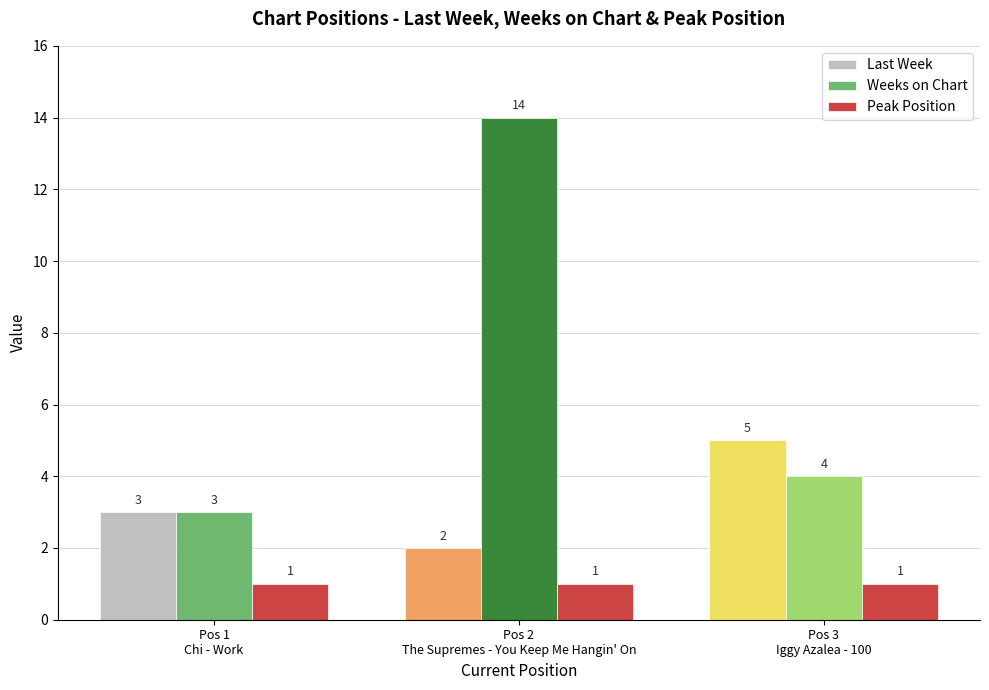

Rank the categories by Weeks on Chart value from highest to lowest.

Pos 2
The Supremes - You Keep Me Hangin' On, Pos 3
Iggy Azalea - 100, Pos 1
Chi - Work